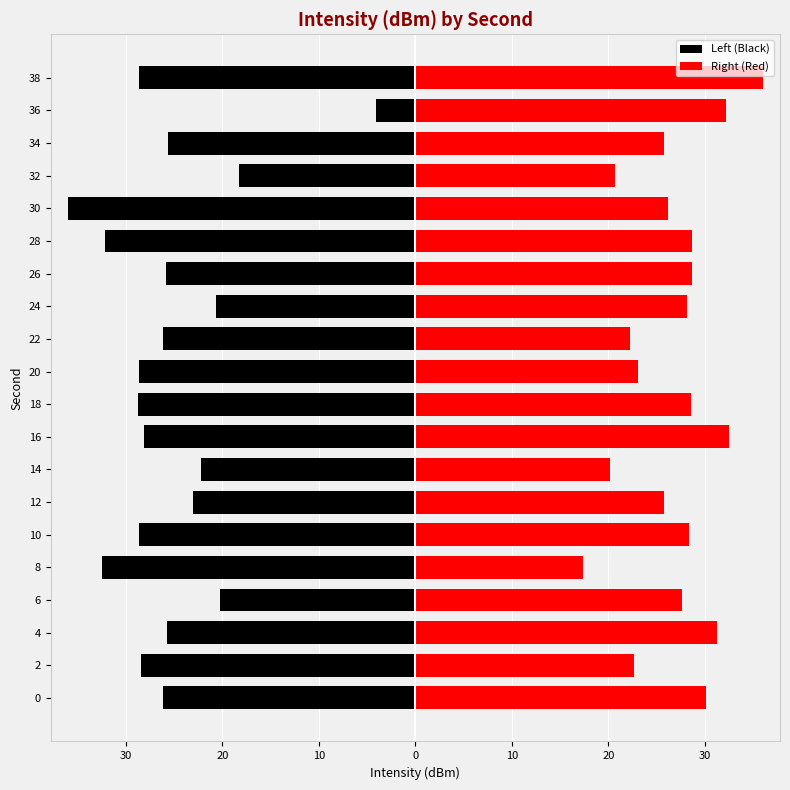

Reading left to right, transcribe all the data shown in this chart.

Left (Black): -26.2	-28.4	-25.8	-20.2	-32.5	-28.6	-23.0	-22.2	-28.1	-28.7	-28.6	-26.2	-20.6	-25.8	-32.2	-36.0	-18.3	-25.7	-4.1	-28.7
Right (Red): 30.1	22.7	31.3	27.6	17.4	28.4	25.8	20.2	32.5	28.6	23.0	22.2	28.1	28.7	28.6	26.2	20.6	25.8	32.2	36.0